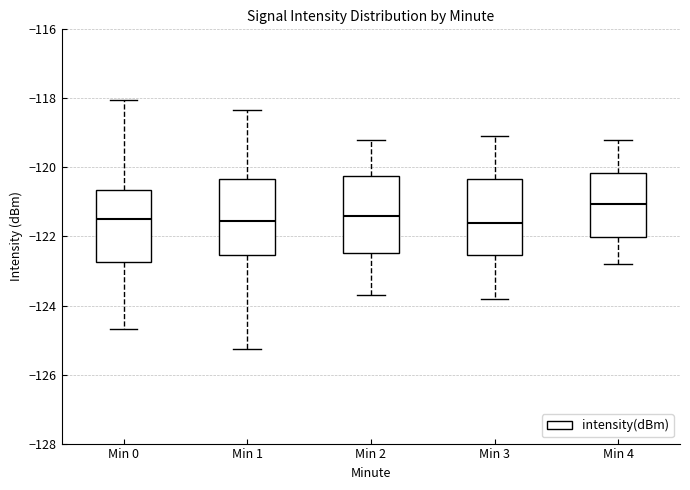

Where is the upper edge of the box for Min 2 on the y-axis? The values are not printed on the chart, so give them approximately, as read against the axis.

-120.2